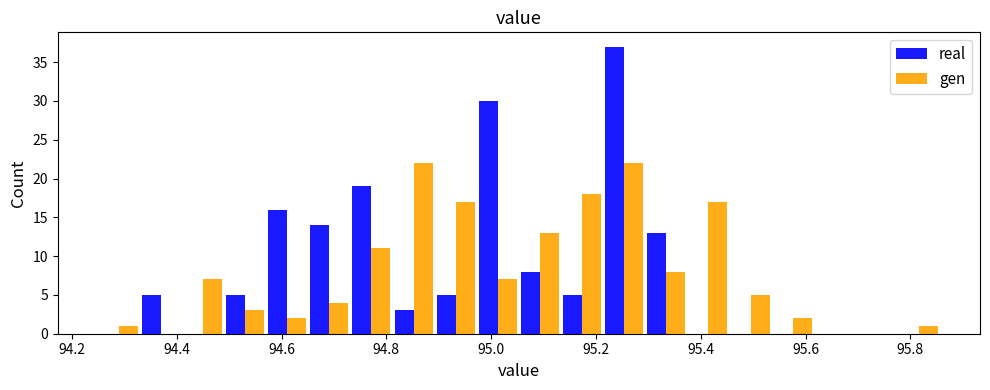

What is the height of the gen bar covering 94.24 to 94.32 on the x-axis? Neither the bar edges nor the heights are printed on the chart, so give them approximately, as read against the axes.

1